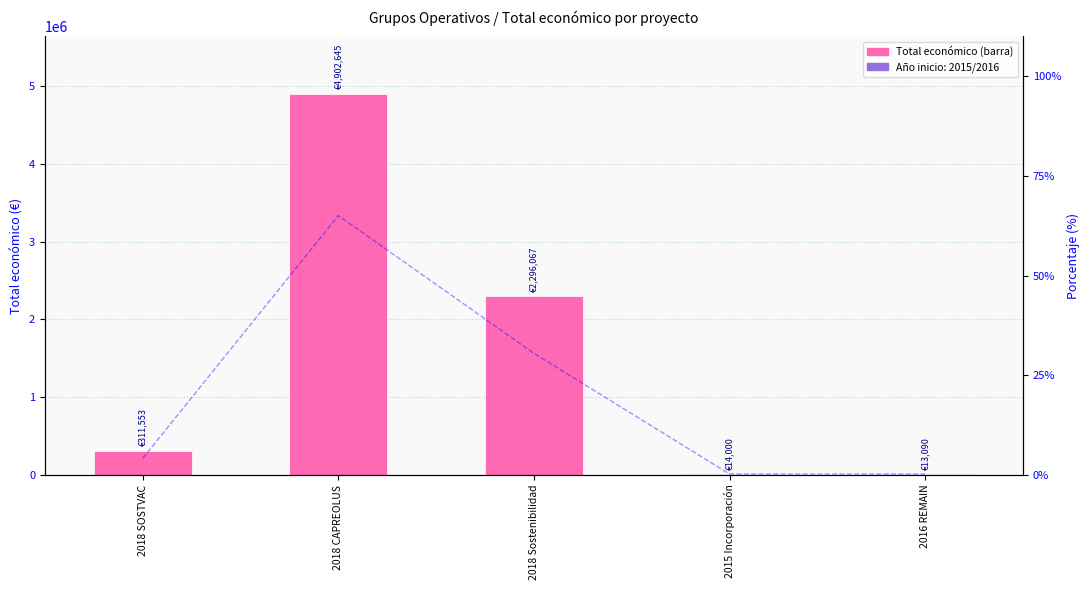

Which has a higher value, 2018 Sostenibilidad or 2015 Incorporación?

2018 Sostenibilidad